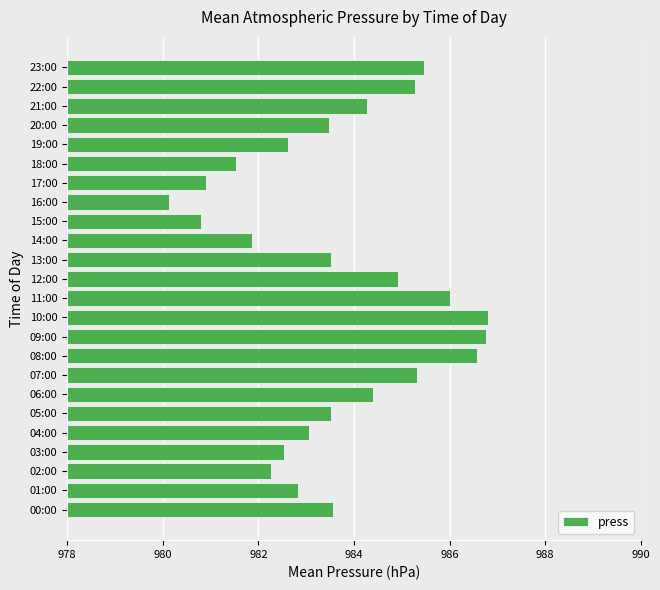

Read the value at 05:00.

983.5